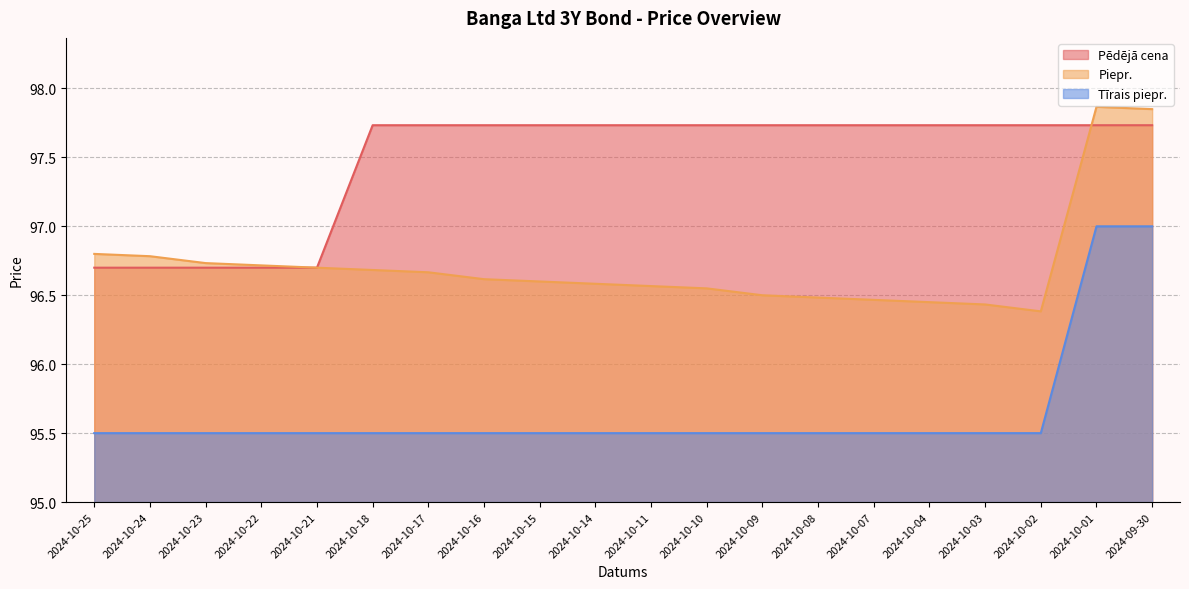

Reading right to left, list all the values displayed in this chart.

Pēdējā cena: 2024-09-30=97.7	2024-10-01=97.7	2024-10-02=97.7	2024-10-03=97.7	2024-10-04=97.7	2024-10-07=97.7	2024-10-08=97.7	2024-10-09=97.7	2024-10-10=97.7	2024-10-11=97.7	2024-10-14=97.7	2024-10-15=97.7	2024-10-16=97.7	2024-10-17=97.7	2024-10-18=97.7	2024-10-21=96.7	2024-10-22=96.7	2024-10-23=96.7	2024-10-24=96.7	2024-10-25=96.7
Piepr.: 2024-09-30=97.8	2024-10-01=97.9	2024-10-02=96.4	2024-10-03=96.4	2024-10-04=96.5	2024-10-07=96.5	2024-10-08=96.5	2024-10-09=96.5	2024-10-10=96.5	2024-10-11=96.6	2024-10-14=96.6	2024-10-15=96.6	2024-10-16=96.6	2024-10-17=96.7	2024-10-18=96.7	2024-10-21=96.7	2024-10-22=96.7	2024-10-23=96.7	2024-10-24=96.8	2024-10-25=96.8
Tīrais piepr.: 2024-09-30=97.0	2024-10-01=97.0	2024-10-02=95.5	2024-10-03=95.5	2024-10-04=95.5	2024-10-07=95.5	2024-10-08=95.5	2024-10-09=95.5	2024-10-10=95.5	2024-10-11=95.5	2024-10-14=95.5	2024-10-15=95.5	2024-10-16=95.5	2024-10-17=95.5	2024-10-18=95.5	2024-10-21=95.5	2024-10-22=95.5	2024-10-23=95.5	2024-10-24=95.5	2024-10-25=95.5